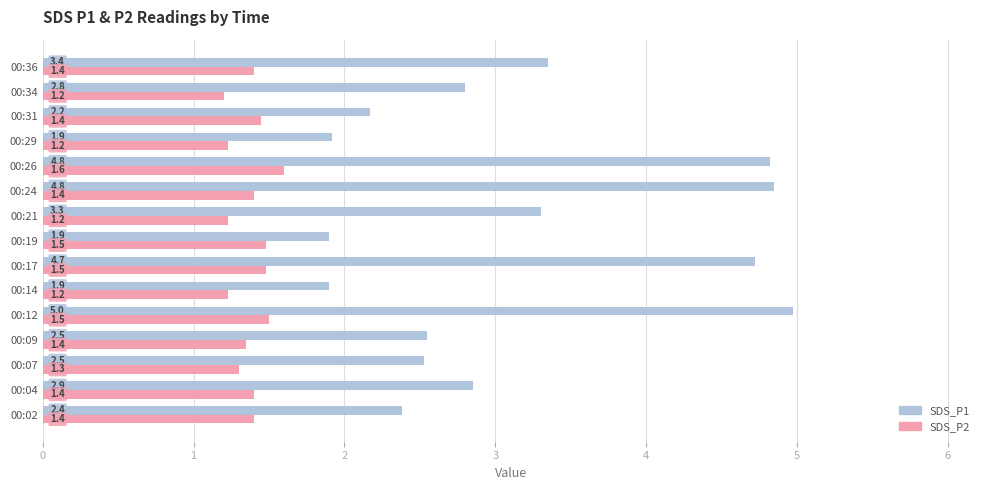

Between 00:02 and 00:24, which series saw the biggest shift?

SDS_P1